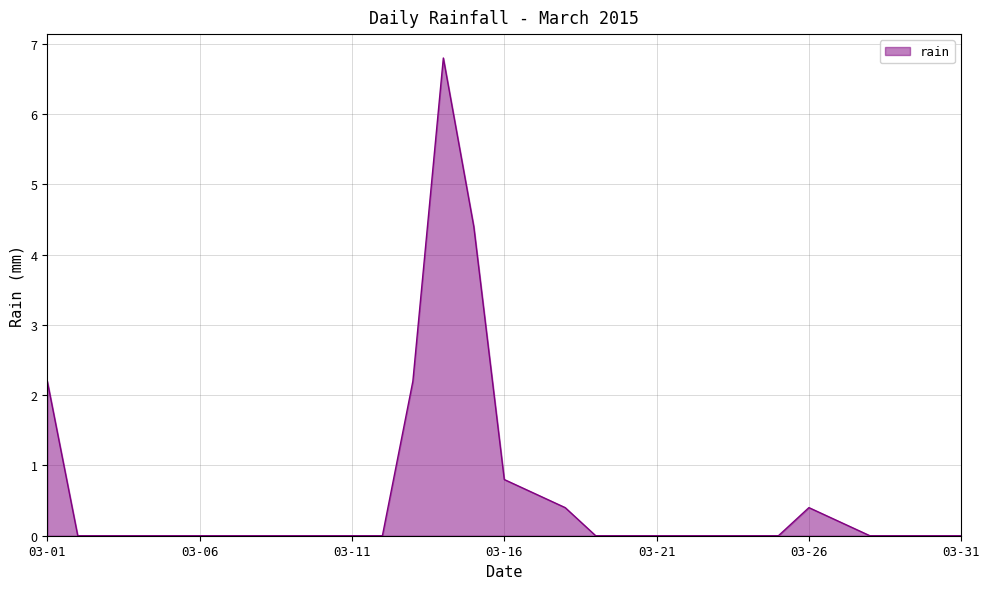

What is the average value?

0.6